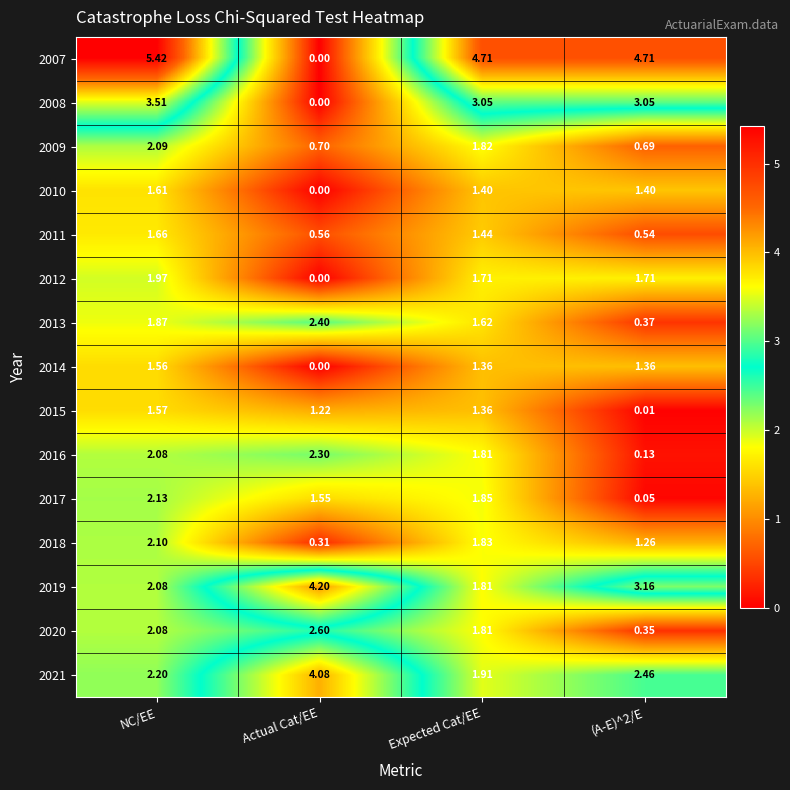

At which category is the sum across all series the highest?

NC/EE